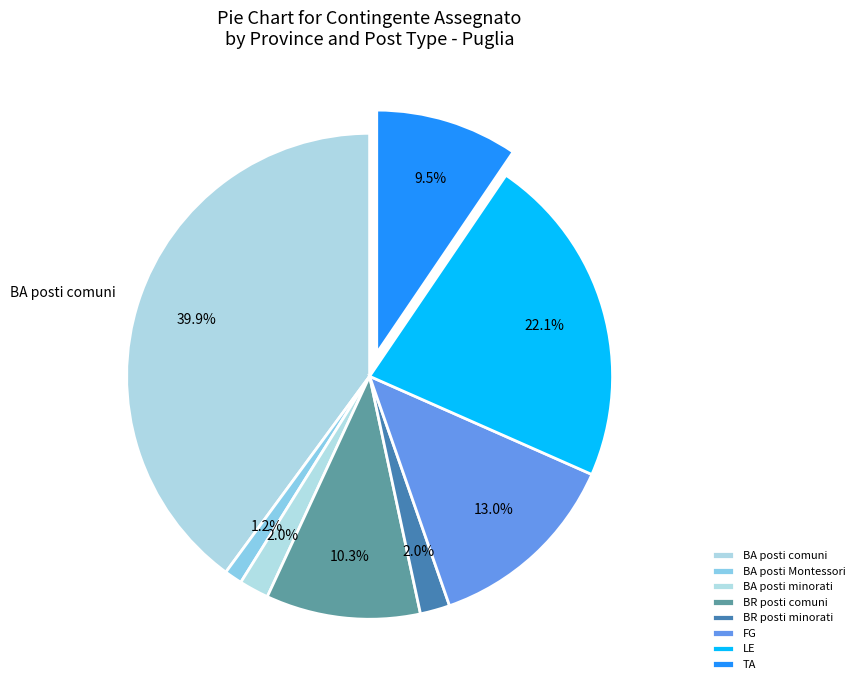

To the nearest percent, what percentage of the pie is BA posti comuni?

40%